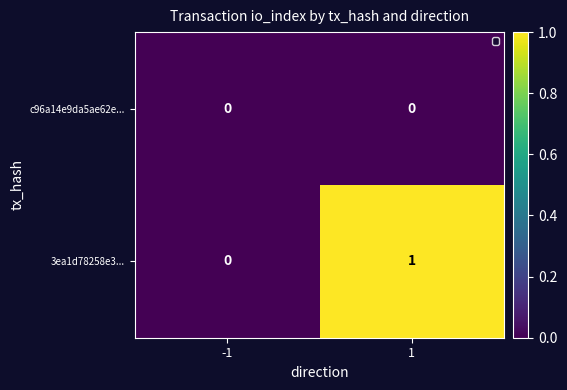

Reading left to right, what are all the values shown in this chart?

c96a14e9da5ae62e...: 0	0
3ea1d78258e3...: 0	1